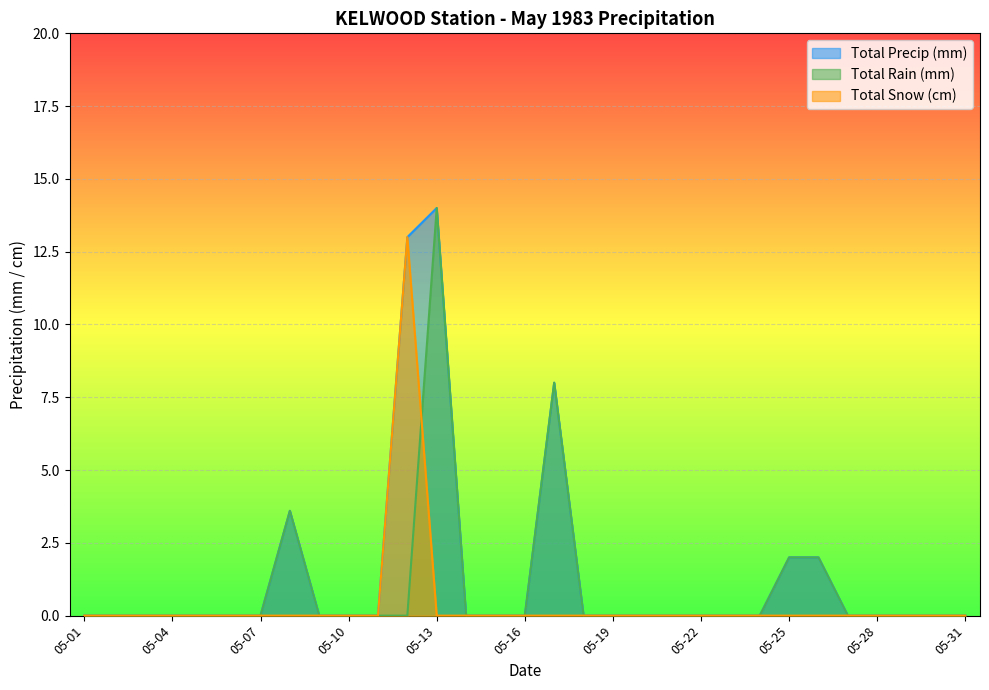

What is the sum of all Total Snow (cm) values?

13.0